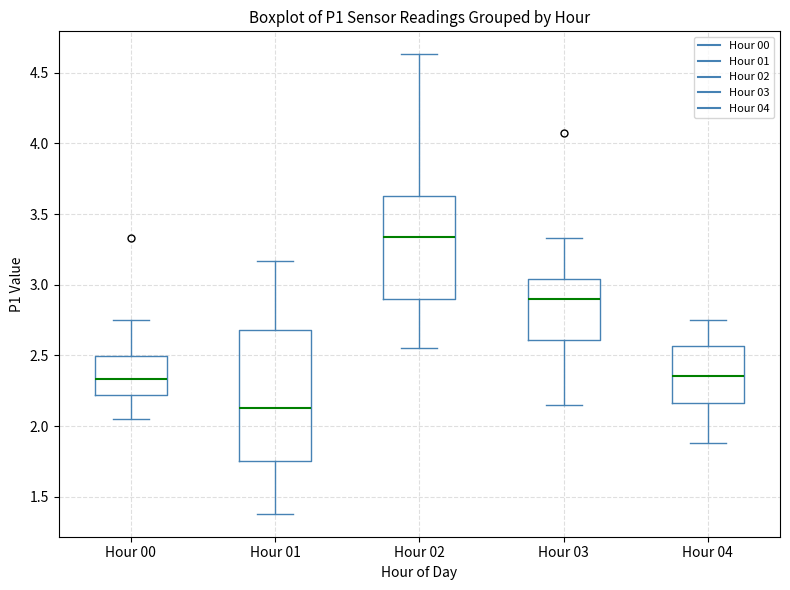

Which box has the highest median line?

Hour 02